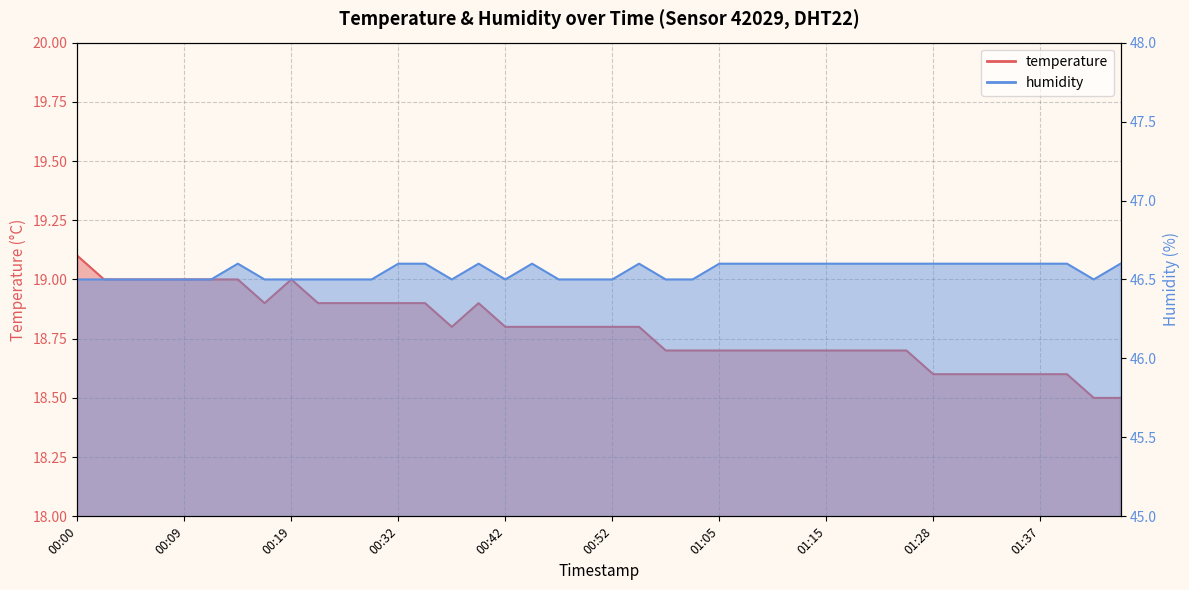

At which label is temperature closest to 18?

01:42